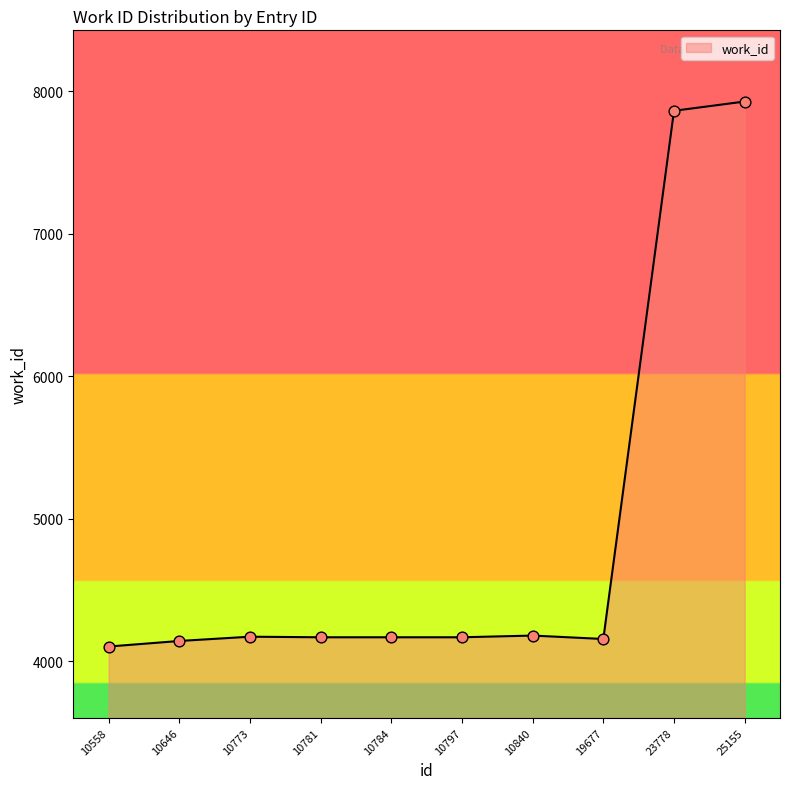

What is the ratio of the value at 10840 to the value at 10773?

1.0